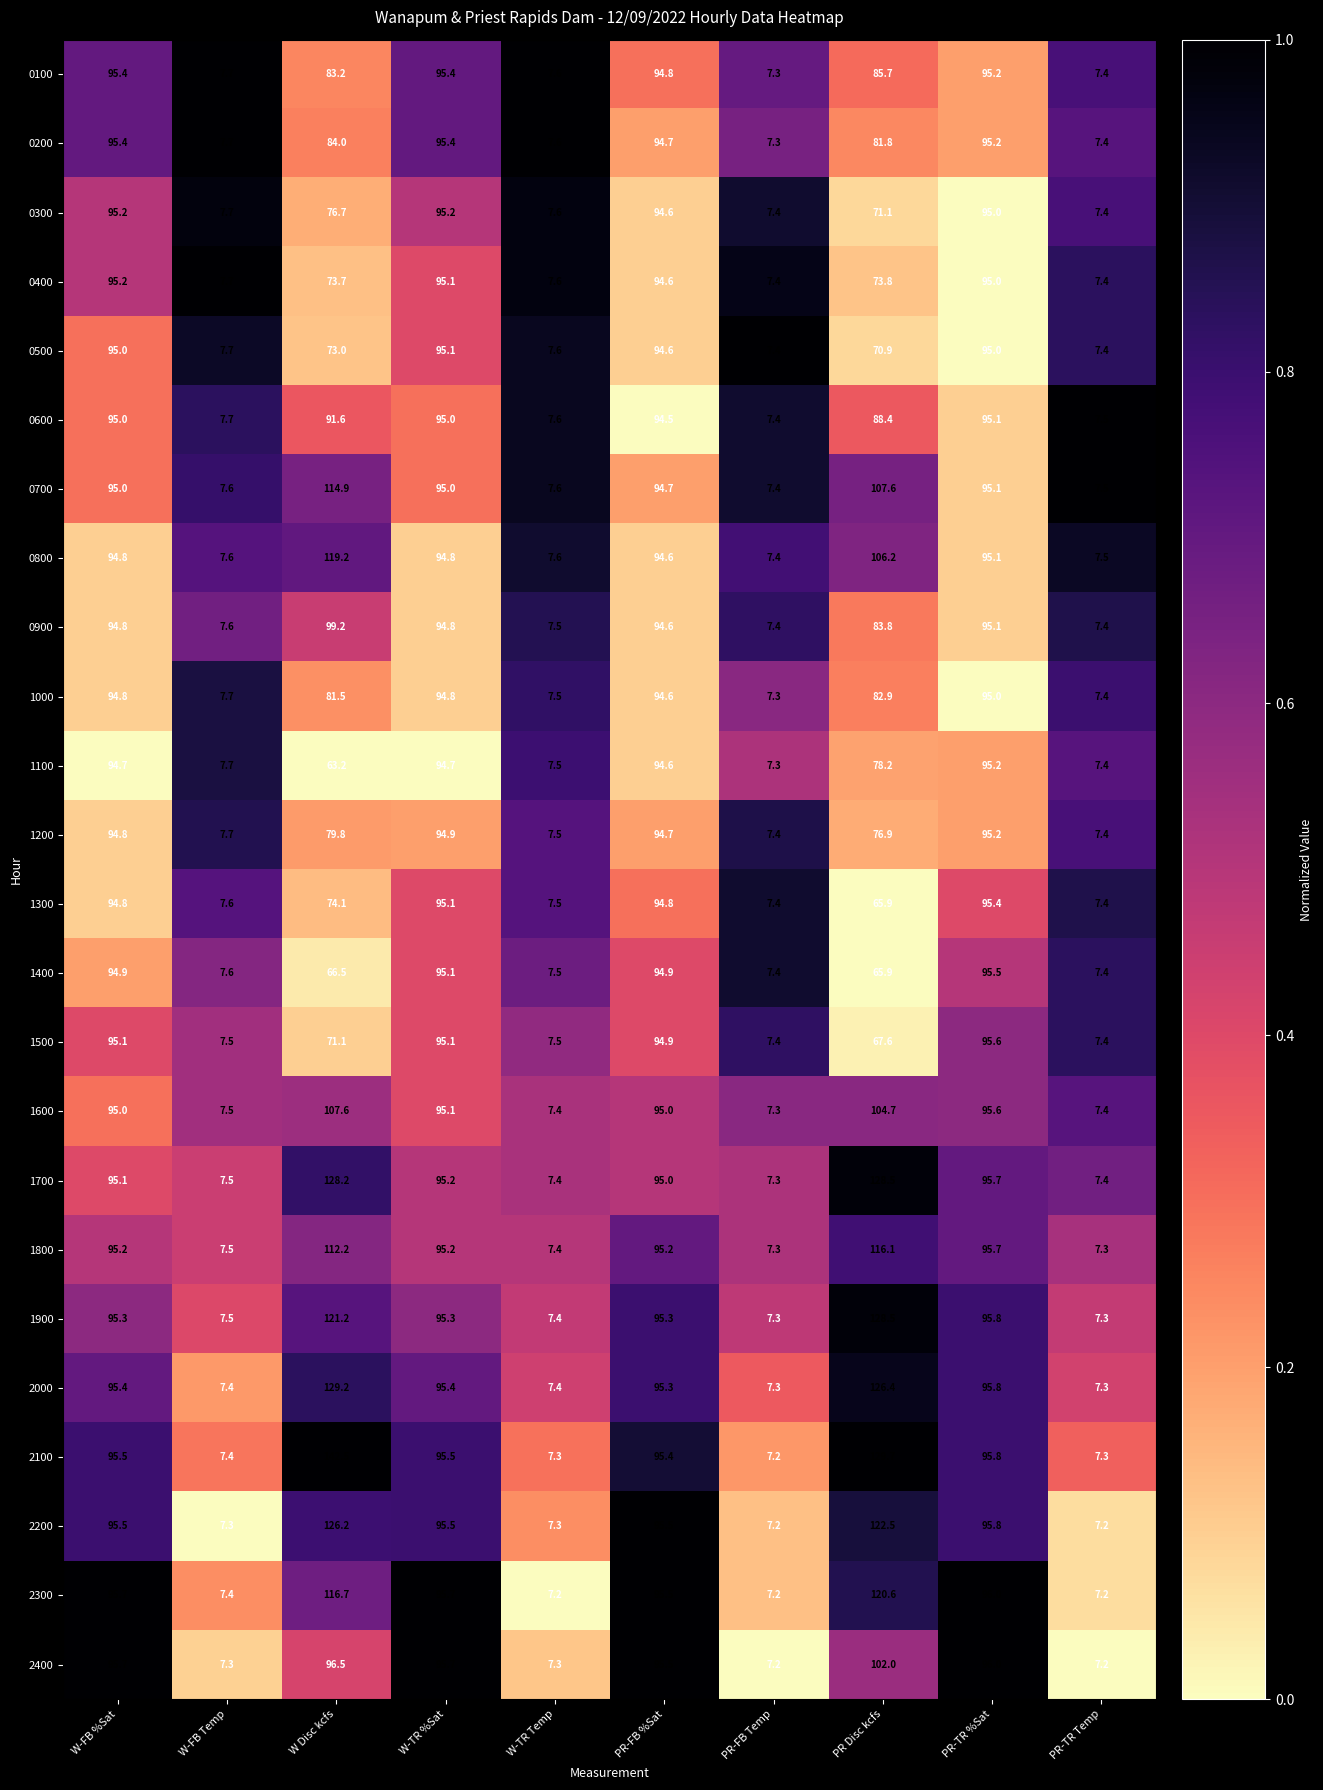

Which series has the largest total across all categories?

2100